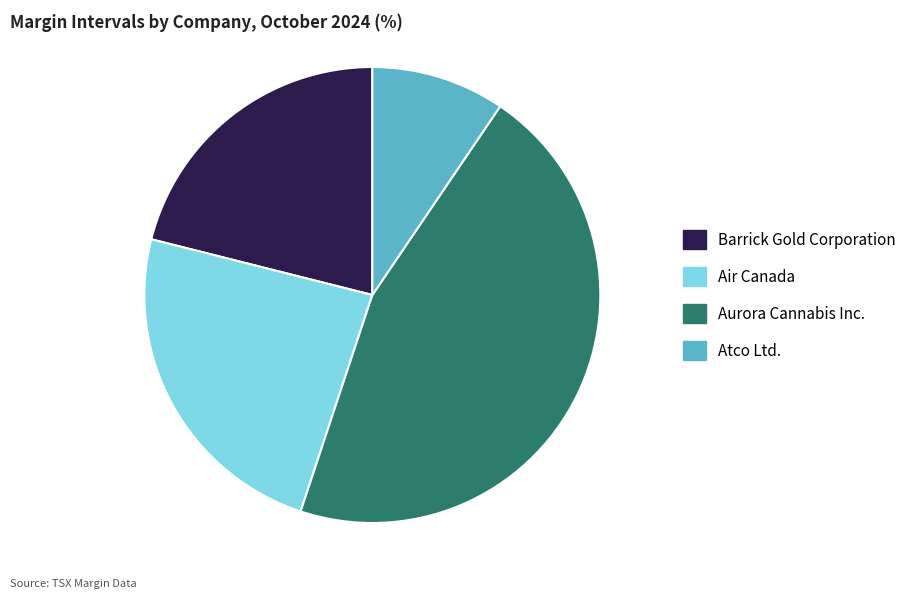

What is the ratio of the value at Barrick Gold Corporation to the value at Aurora Cannabis Inc.?

0.5